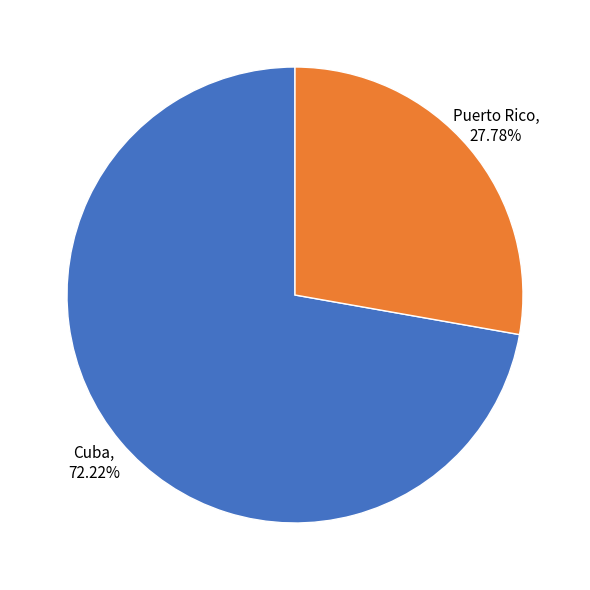

Which slice represents more than half of the pie?

Cuba